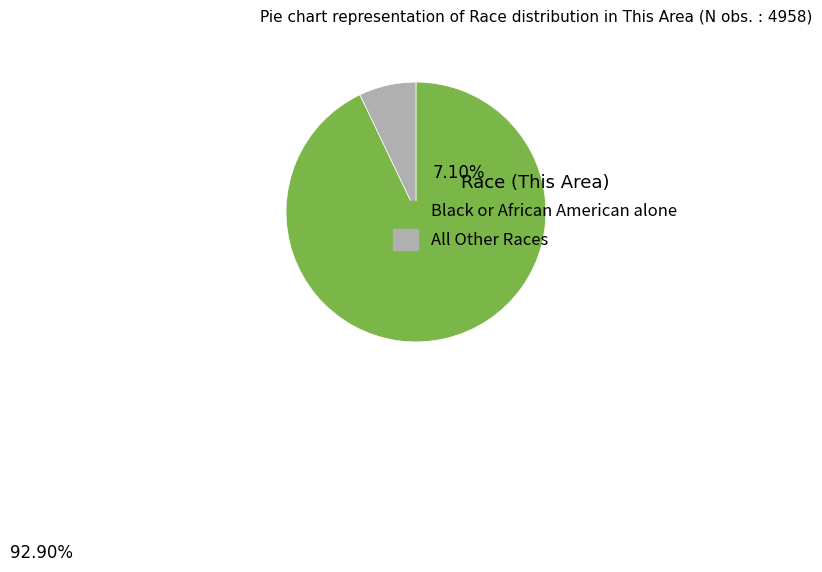

Rank the categories by value from highest to lowest.

Black or African American alone, All Other Races